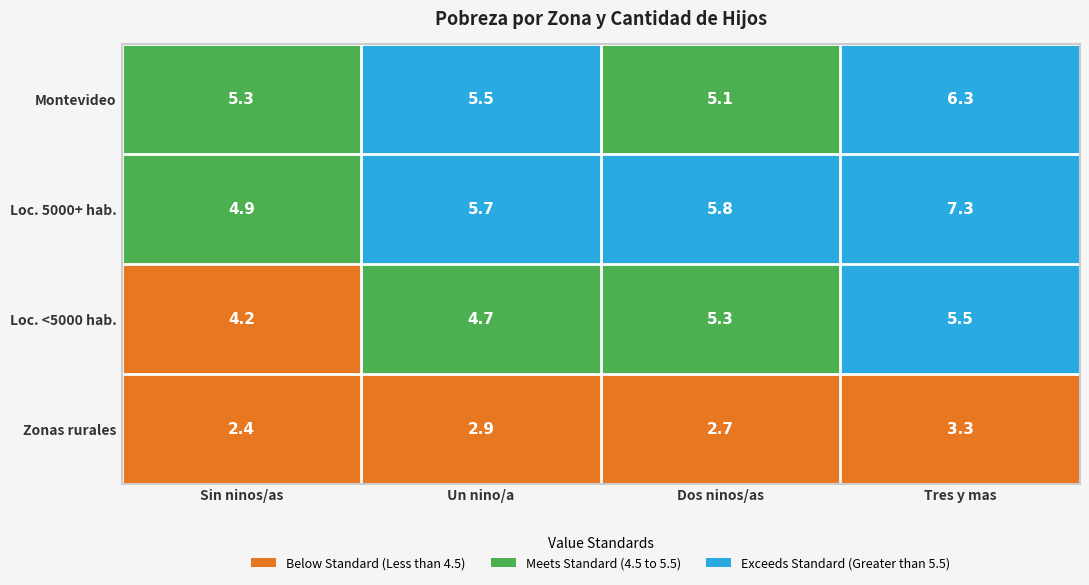

Reading left to right, extract all data points from this chart.

Montevideo: Sin ninos/as=5.3	Un nino/a=5.5	Dos ninos/as=5.1	Tres y mas=6.3
Loc. 5000+ hab.: Sin ninos/as=4.9	Un nino/a=5.7	Dos ninos/as=5.8	Tres y mas=7.3
Loc. <5000 hab.: Sin ninos/as=4.2	Un nino/a=4.7	Dos ninos/as=5.3	Tres y mas=5.5
Zonas rurales: Sin ninos/as=2.4	Un nino/a=2.9	Dos ninos/as=2.7	Tres y mas=3.3